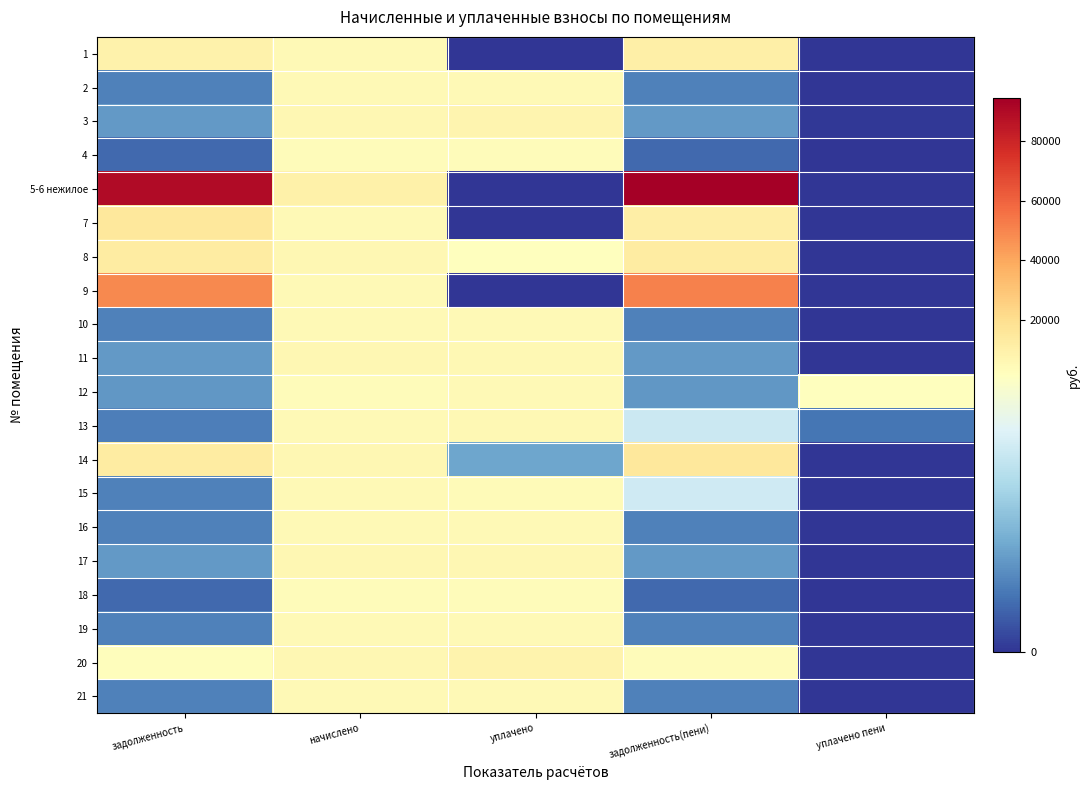

At which category is the sum across all series the highest?

задолженность(пени)